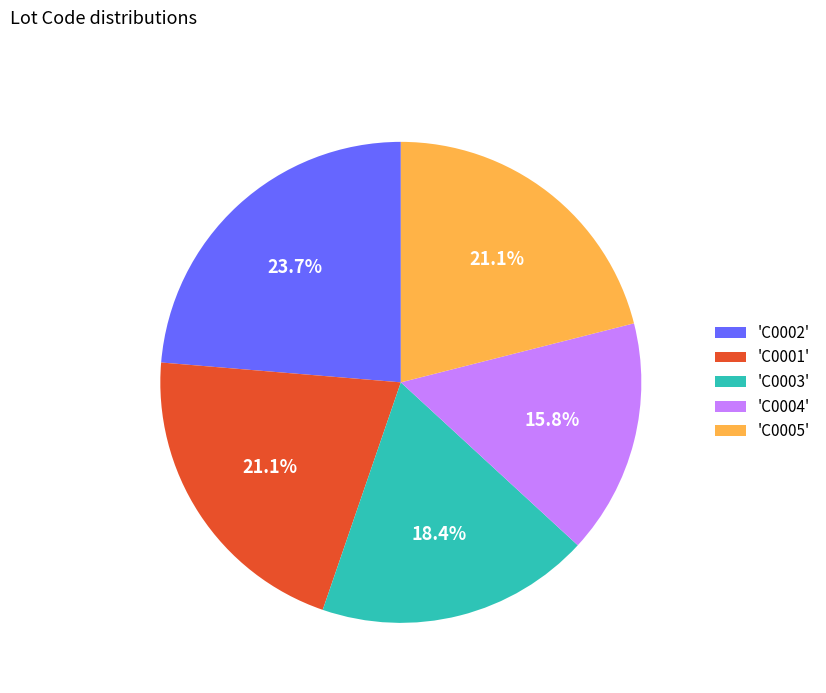

Which has a higher value, 'C0004' or 'C0002'?

'C0002'